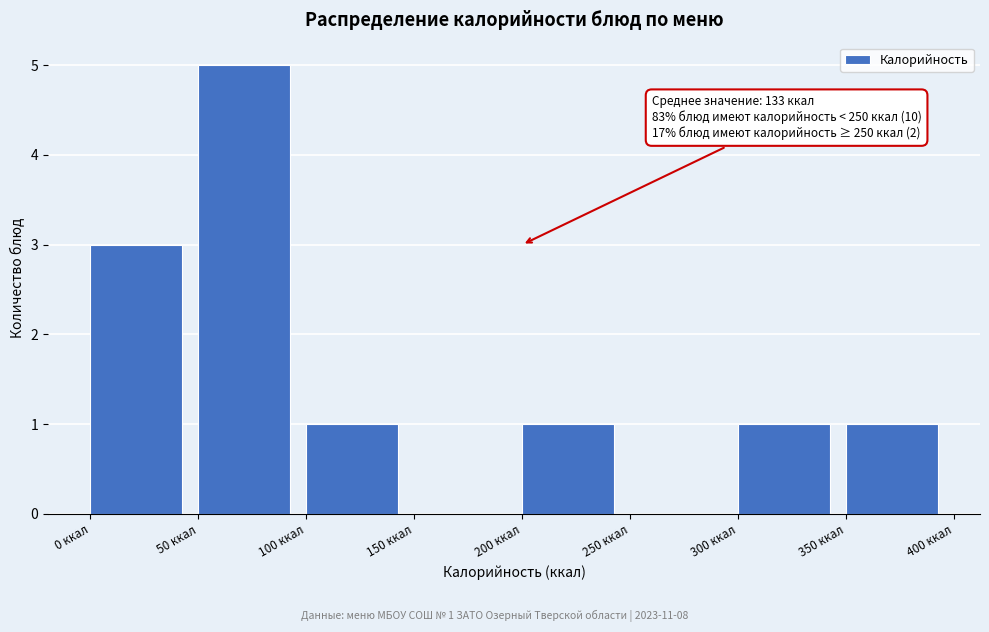

Which range on the x-axis has the tallest bar?

50 to 100